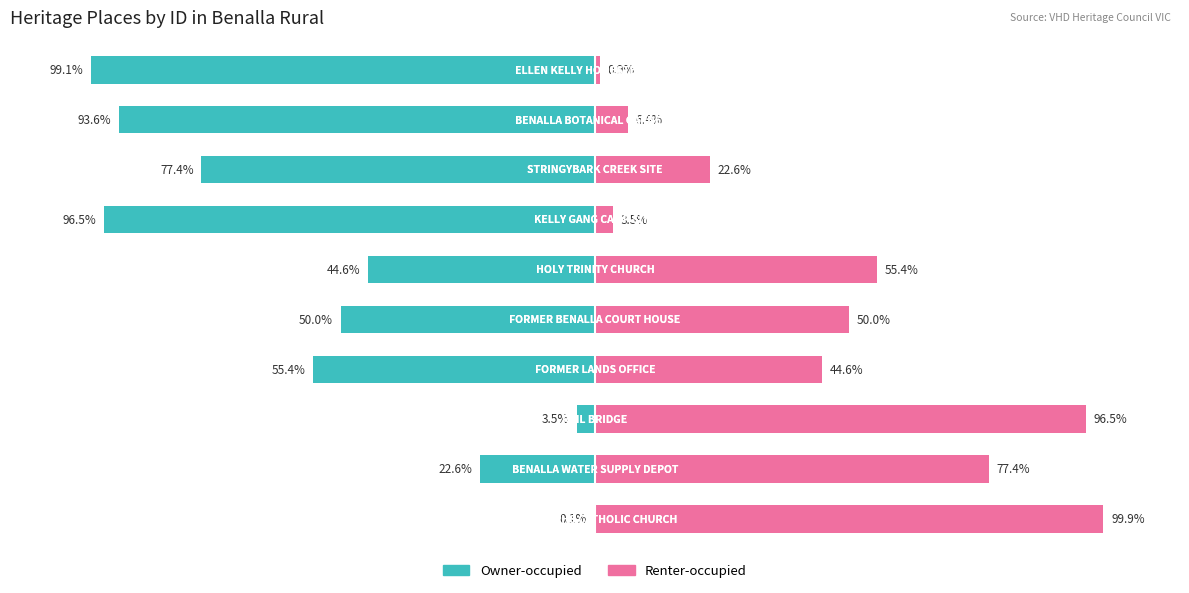

Reading left to right, extract all data points from this chart.

Owner-occupied: 0=-0.1	1=-22.6	2=-3.5	3=-55.4	4=-50.0	5=-44.6	6=-96.5	7=-77.4	8=-93.6	9=-99.1
Renter-occupied: 0=99.9	1=77.4	2=96.5	3=44.6	4=50.0	5=55.4	6=3.5	7=22.6	8=6.4	9=0.9